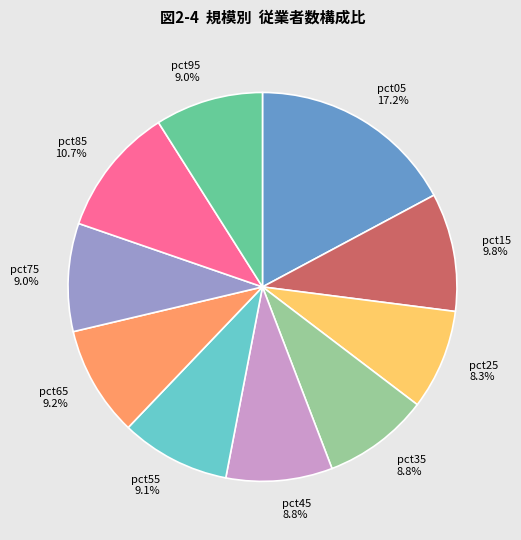

Which category has the biggest portion of the pie?

pct05